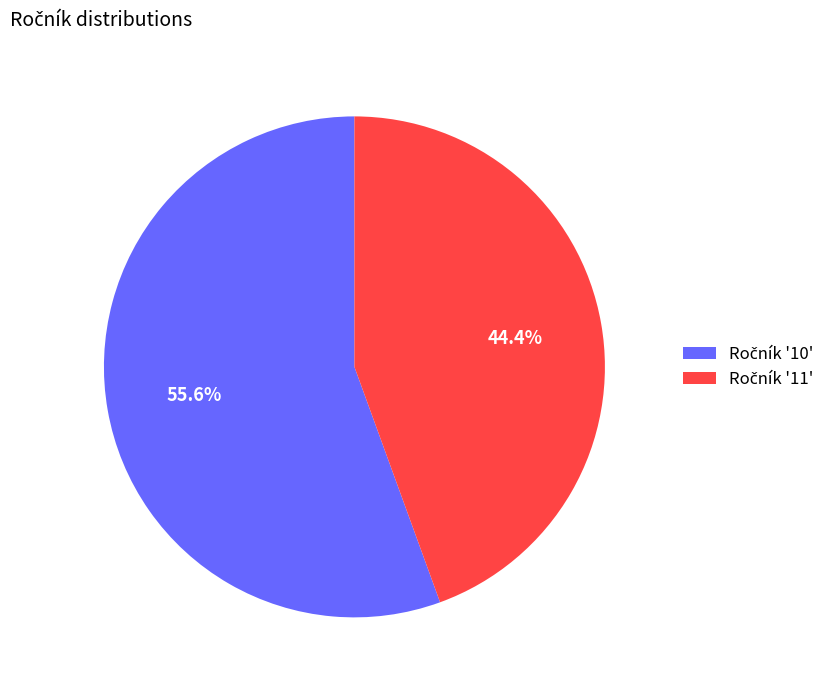

Is there any slice that represents more than half of the pie?

Yes